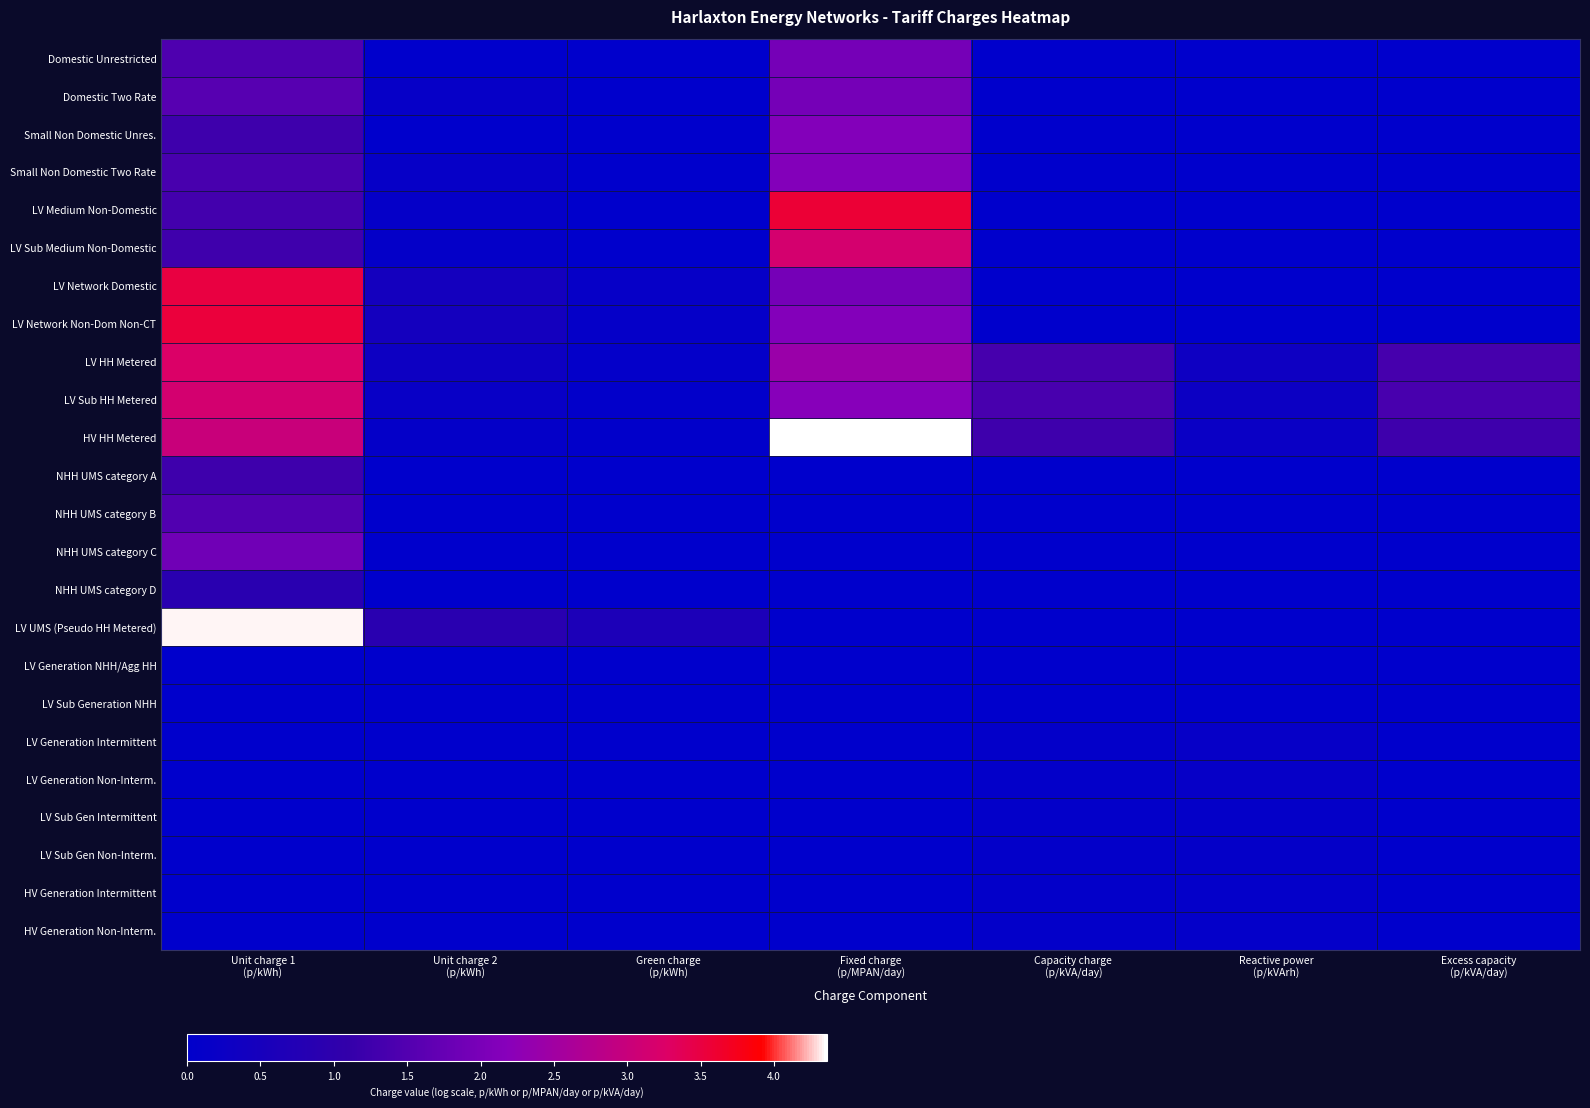

Count the number of categories in the chart.

7